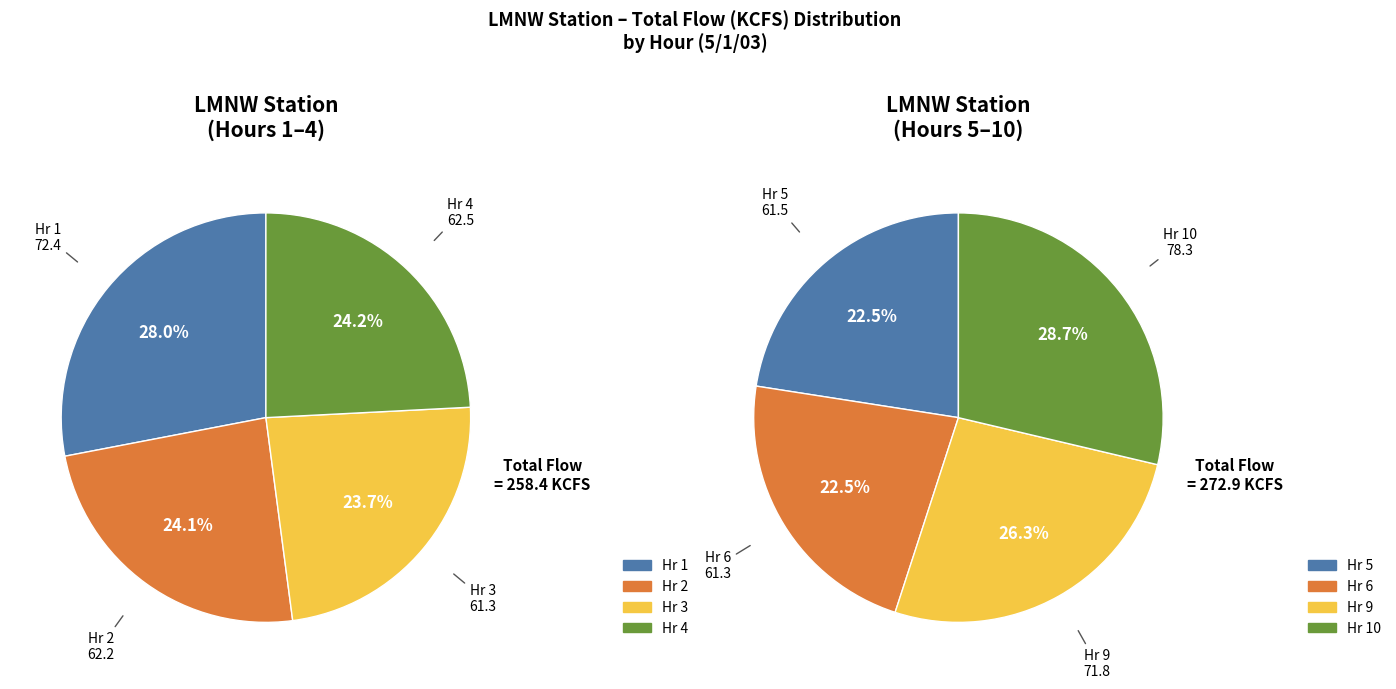

Is the sum of LMNW_4 and LMNW_3 greater than half?

No